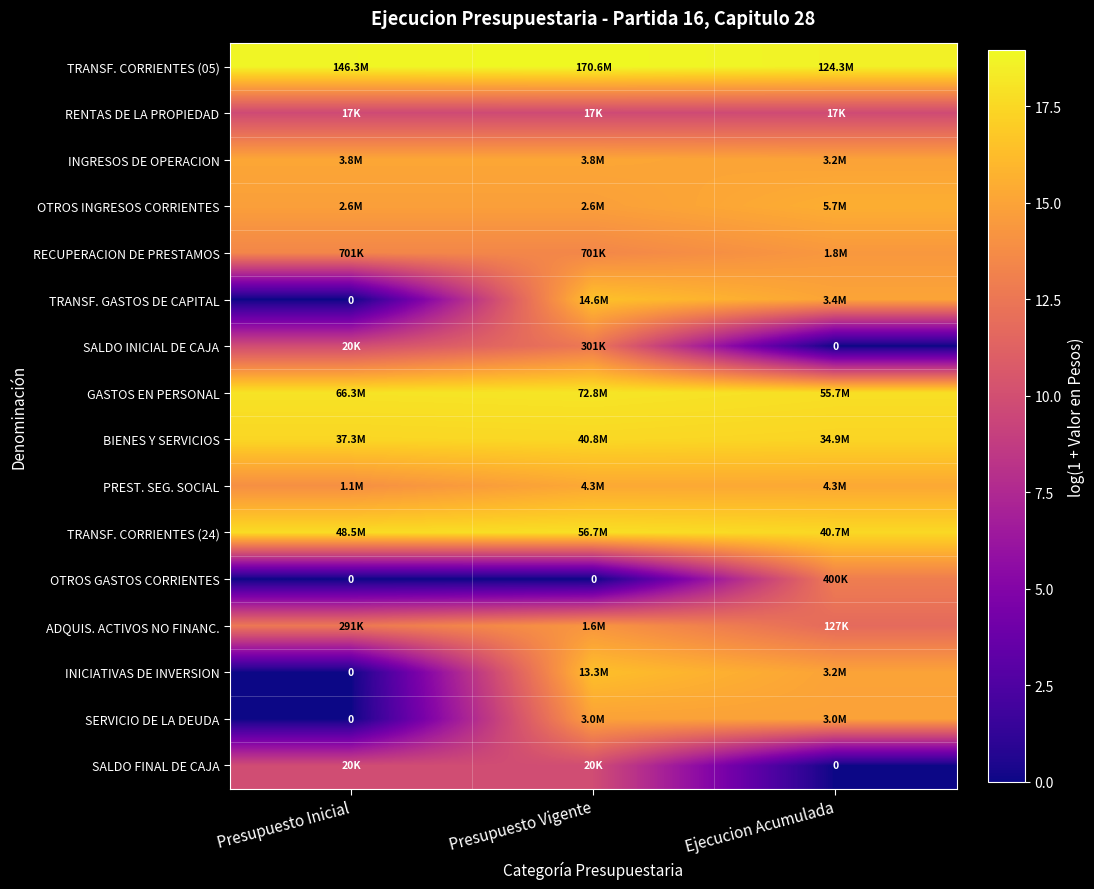

Rank the categories by SALDO FINAL DE CAJA value from lowest to highest.

Ejecucion Acumulada, Presupuesto Inicial, Presupuesto Vigente